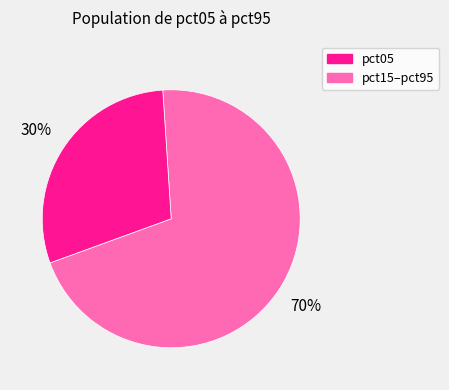

To the nearest percent, what is the average slice percentage?

50%